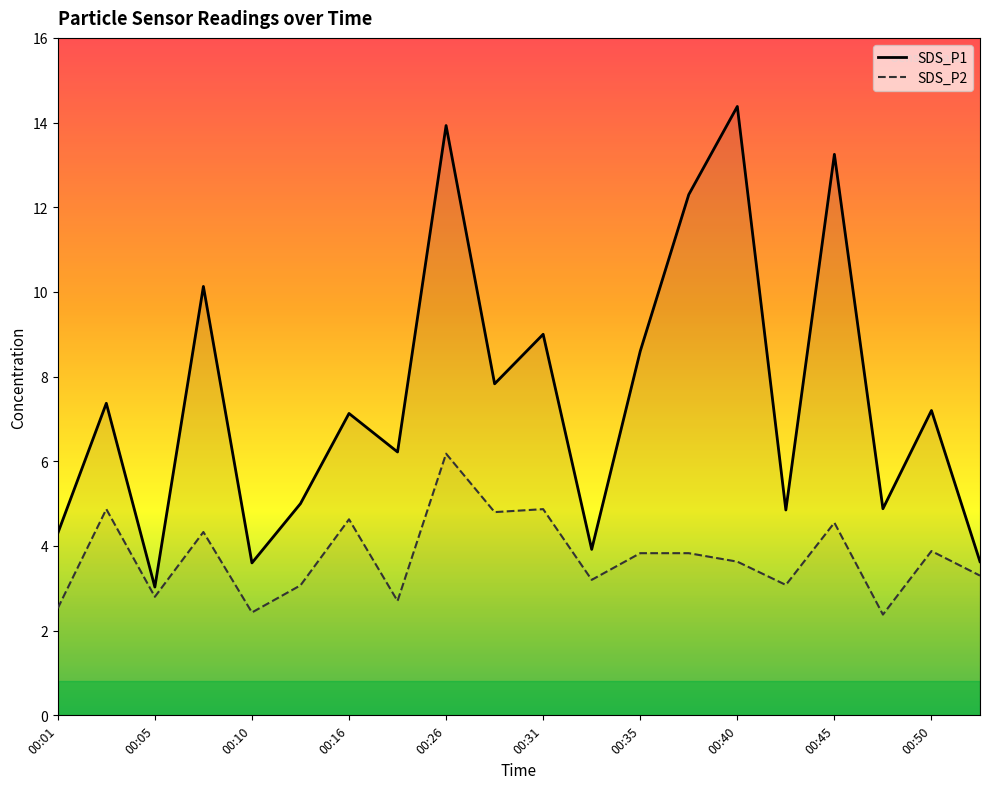

How many distinct data groups are displayed?

2